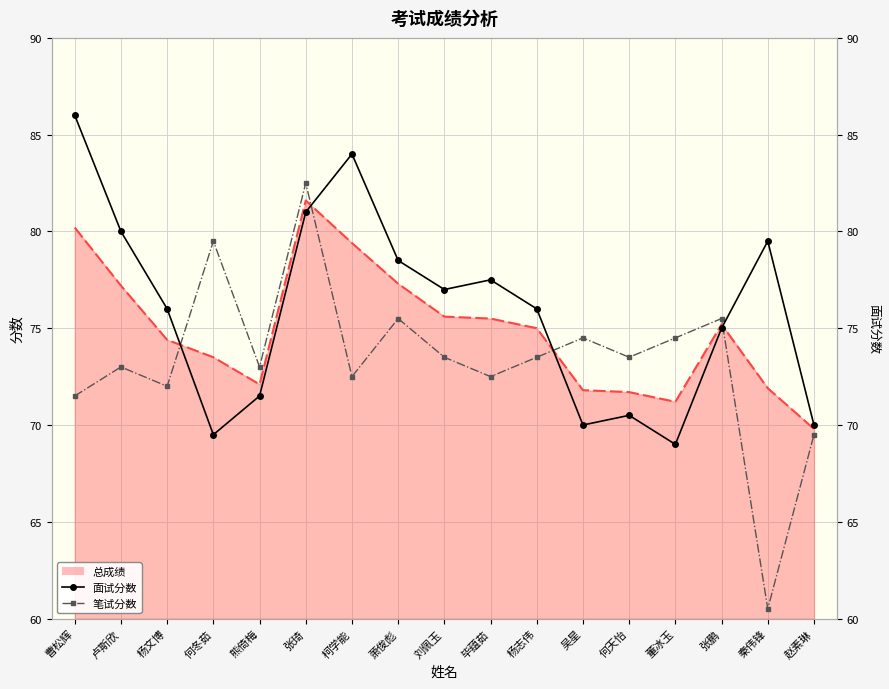

Rank the series by their maximum value, from highest to lowest.

面试分数, 笔试分数